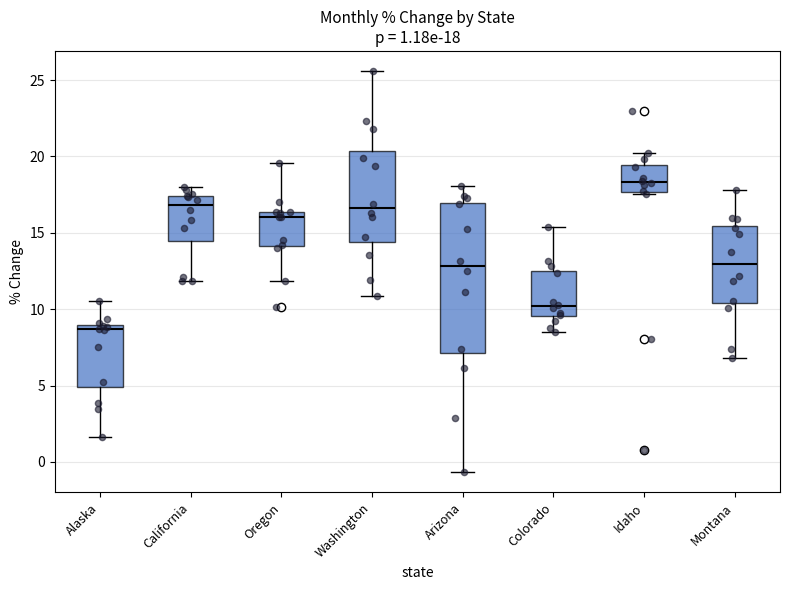

Which box has the lowest median line?

Alaska